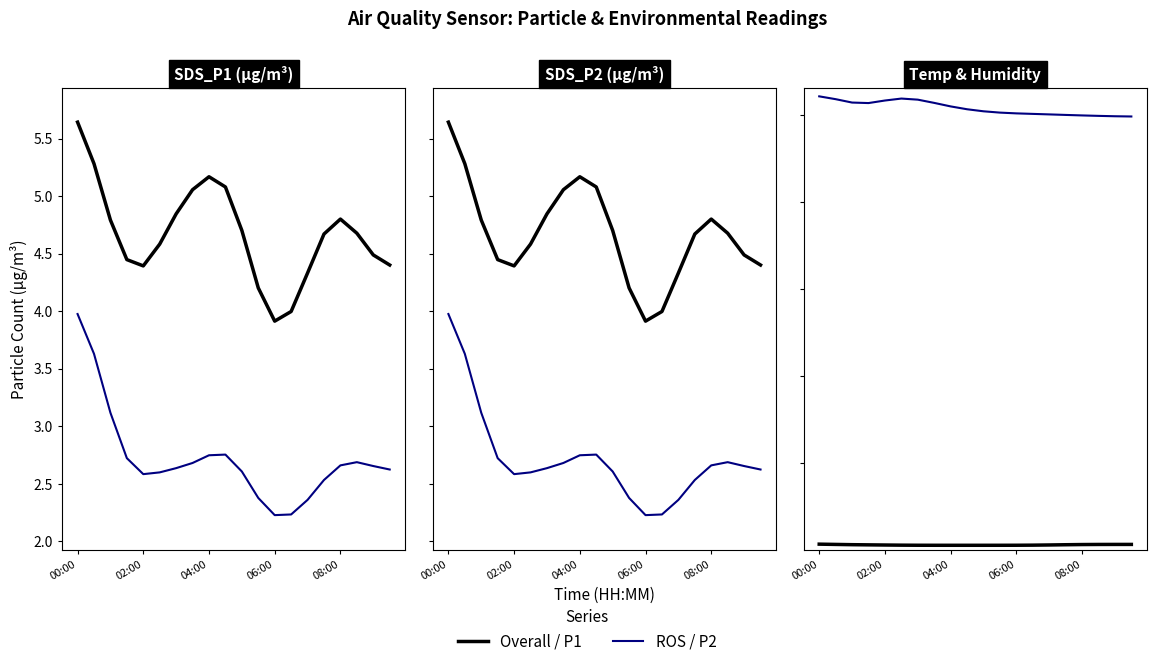

Rank the series at 9 from highest to lowest value.

Humidity, Temp, SDS_P1, SDS_P2